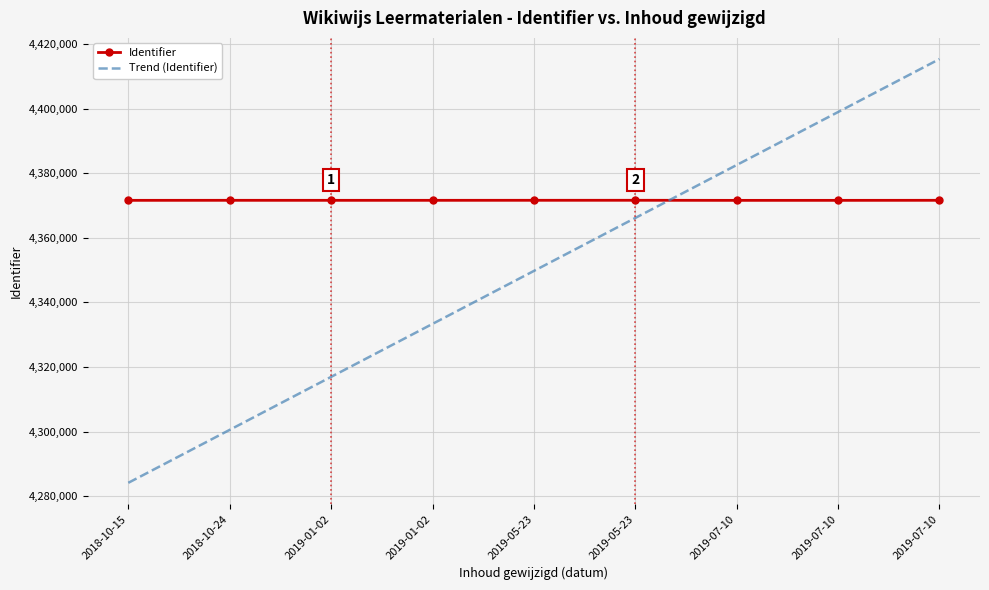

What is the highest value of the Trend (Identifier) series?

4415323.1